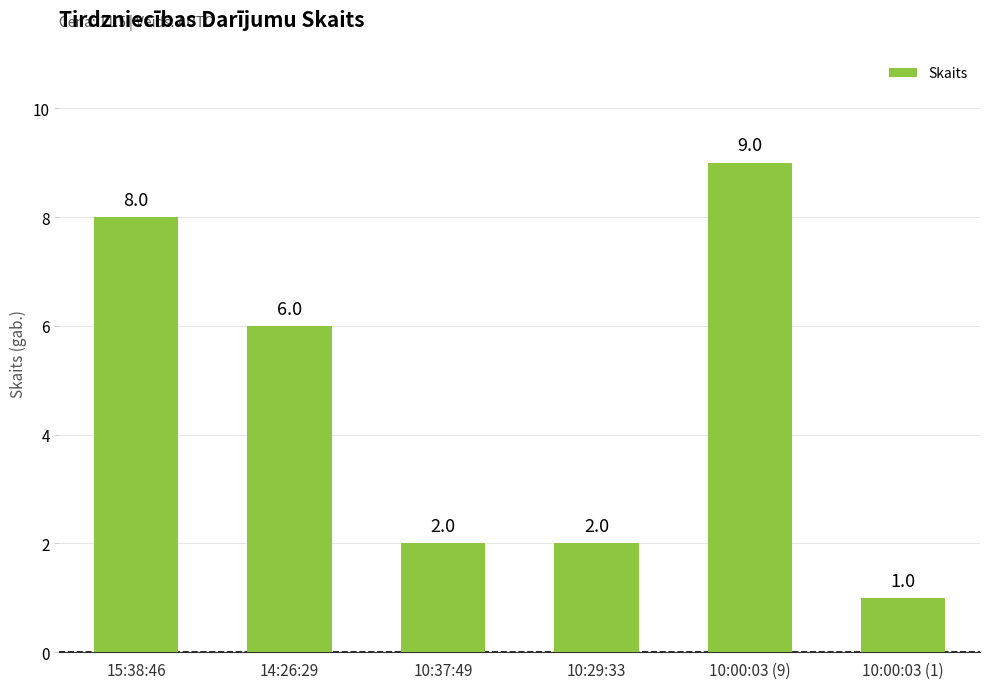

Is it true that the value at 10:00:03 (1) is 1?

True